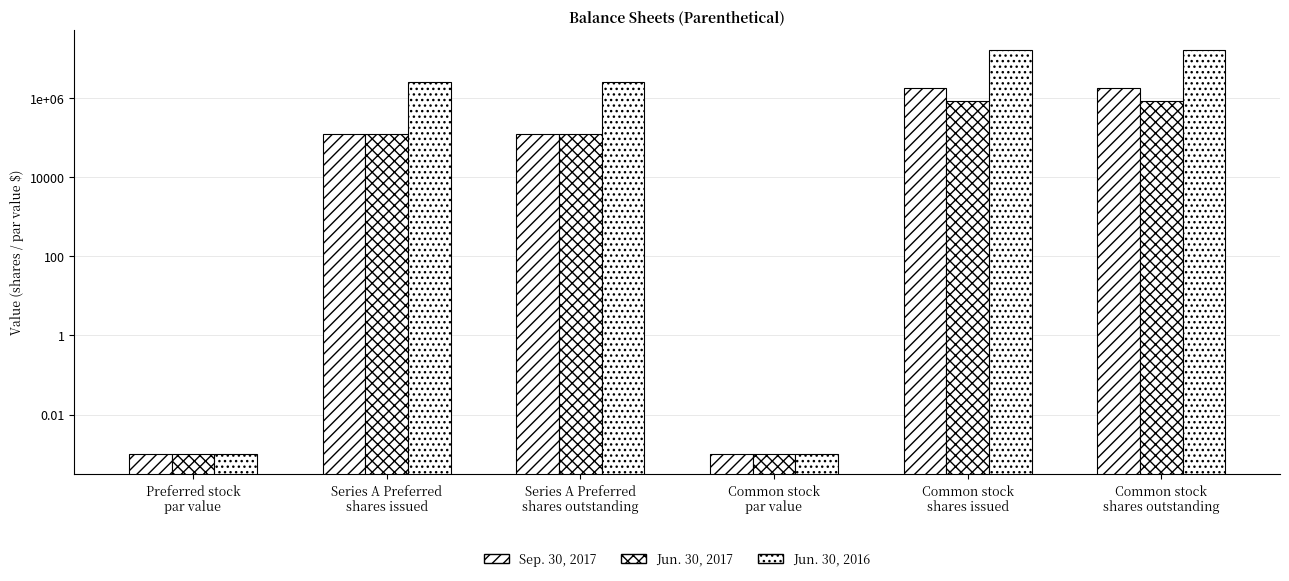

What is the sum of all Jun. 30, 2017 values?

1914470.0